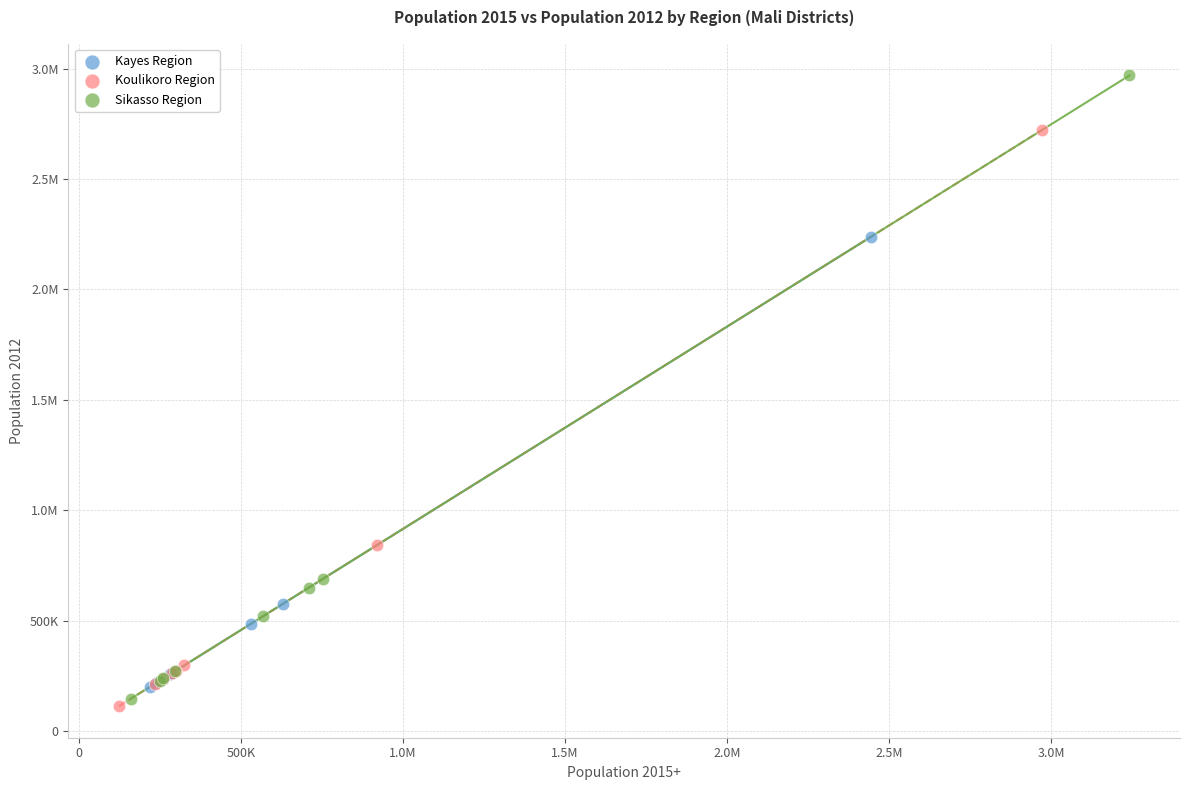

What are all the series names shown in the legend?

Kayes Region, Koulikoro Region, Sikasso Region